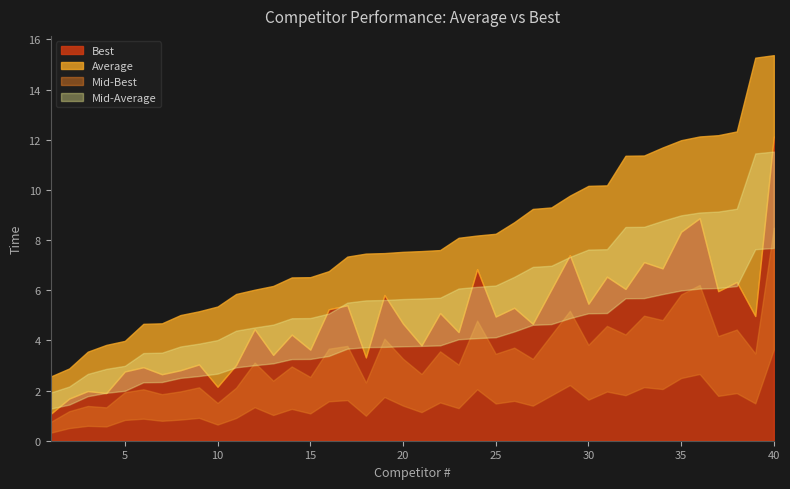

What is the sum of the Average values at 19 and 16?

14.2